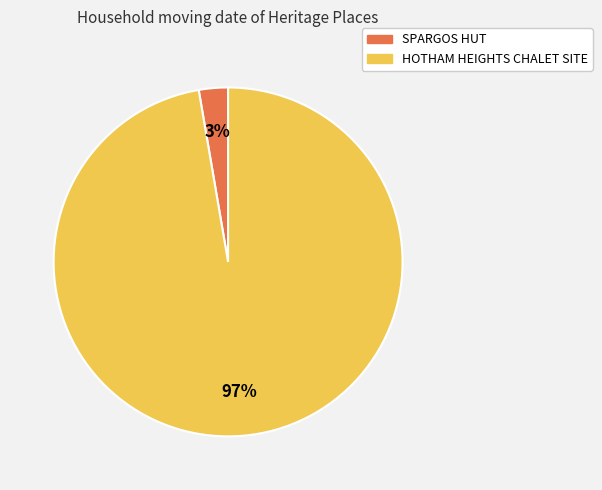

Count the number of slices in the pie.

2